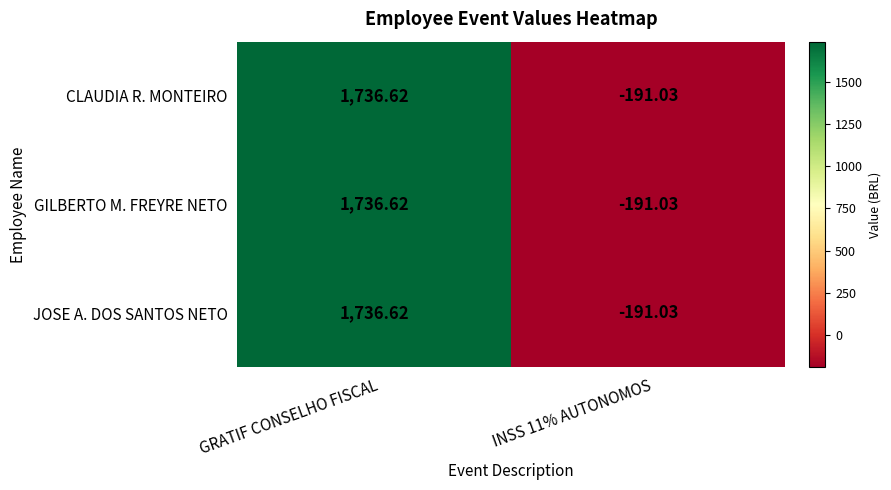

Which category has the highest value across all series?

GRATIF CONSELHO FISCAL